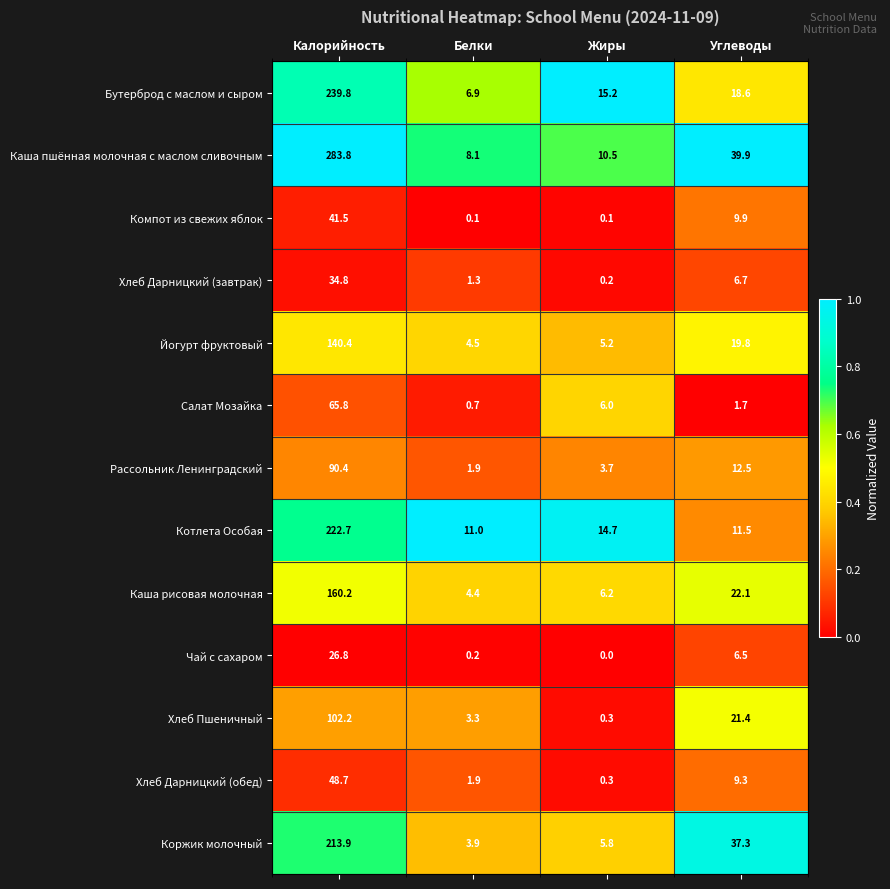

What is the difference between the Салат Мозайка values at Белки and Жиры?

5.3